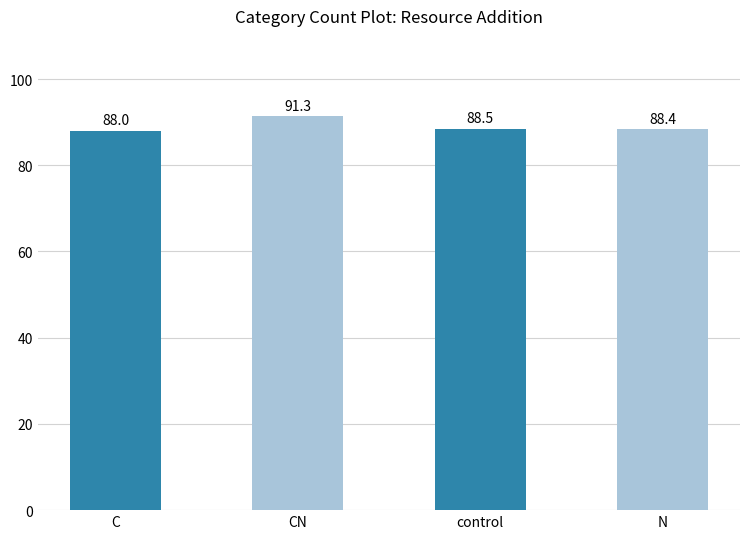

Are the bars horizontal?

No